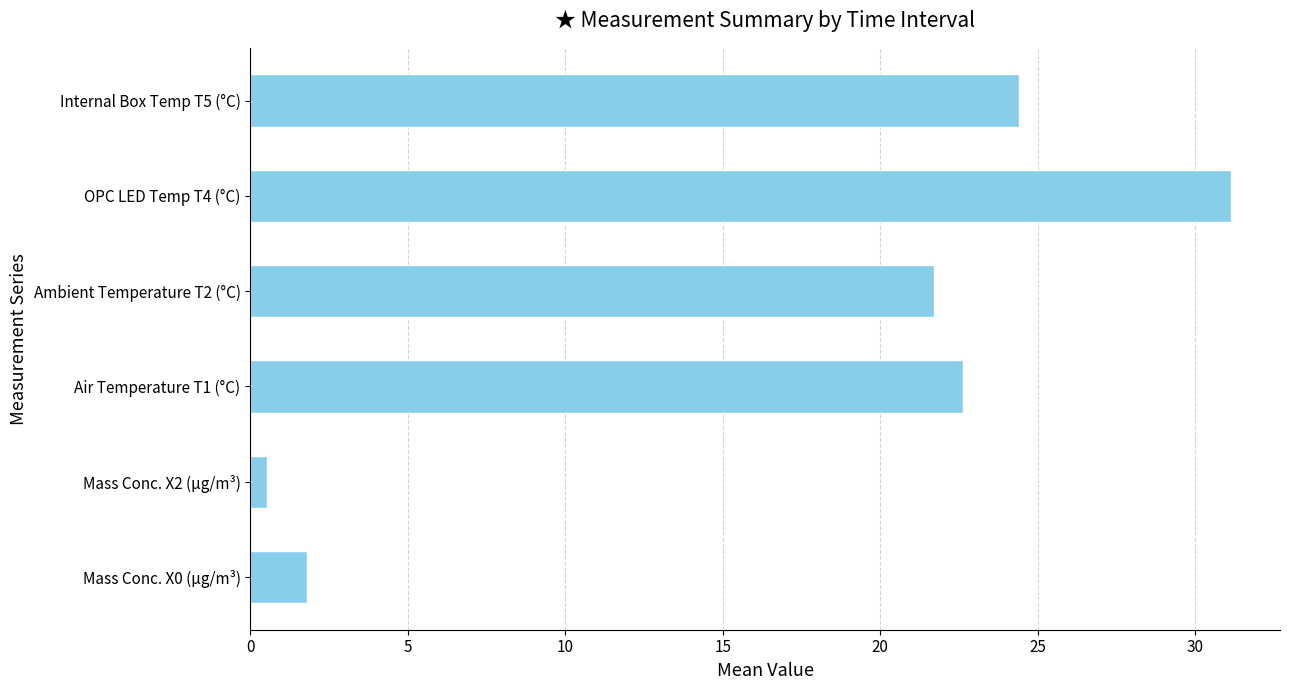

Reading bottom to top, what are all the values shown in this chart?

Mass Conc. X0 (µg/m³)=1.8	Mass Conc. X2 (µg/m³)=0.5	Air Temperature T1 (°C)=22.6	Ambient Temperature T2 (°C)=21.7	OPC LED Temp T4 (°C)=31.1	Internal Box Temp T5 (°C)=24.4